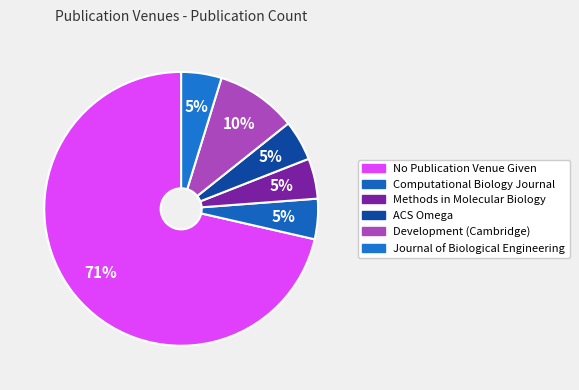

Which has a higher value, Journal of Biological Engineering or Methods in Molecular Biology?

Journal of Biological Engineering